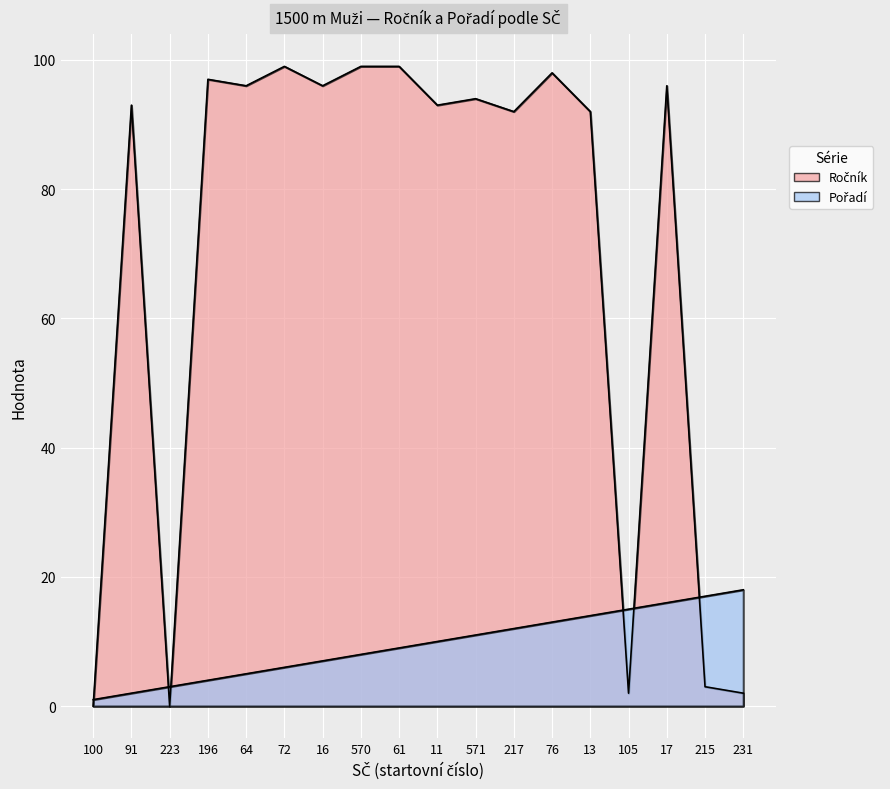

True or false: Pořadí has a value of 5 at 61.

False